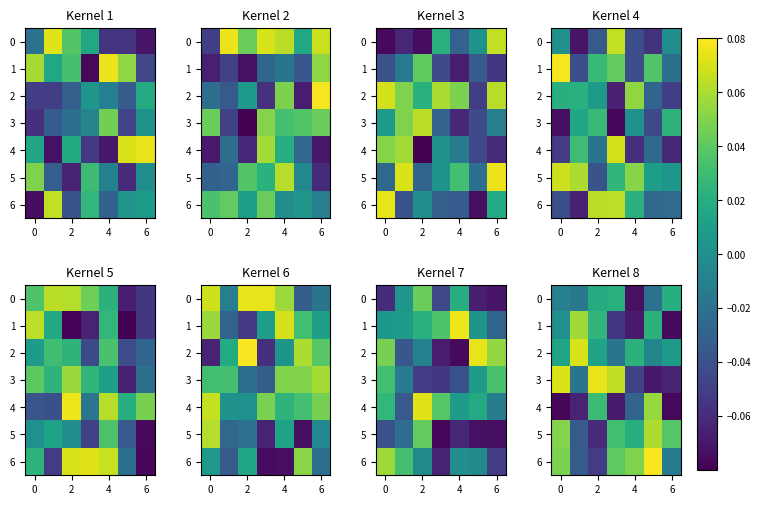

Is it true that 5 equals -0.1 at 2?

False